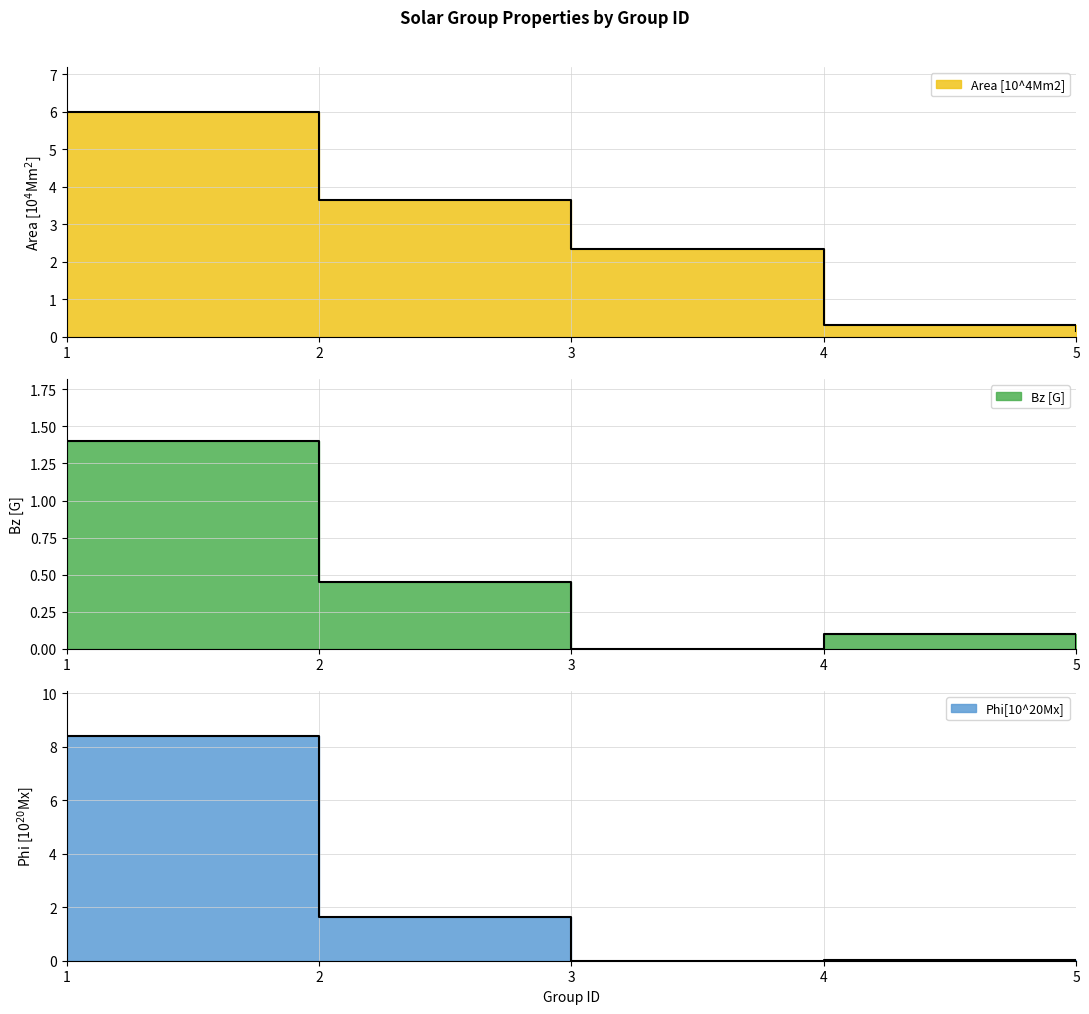

Which category has the highest value in the Area [10^4Mm2] series?

1